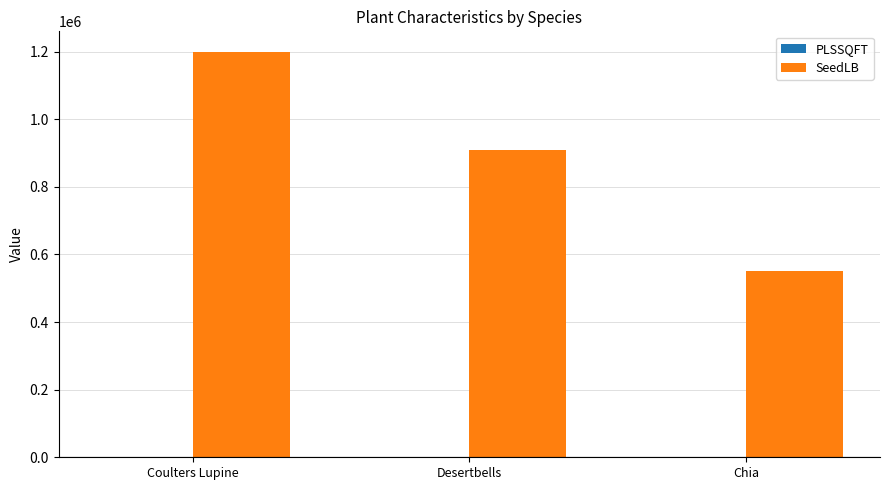

The value of SeedLB at Chia is 550000. True or false?

True